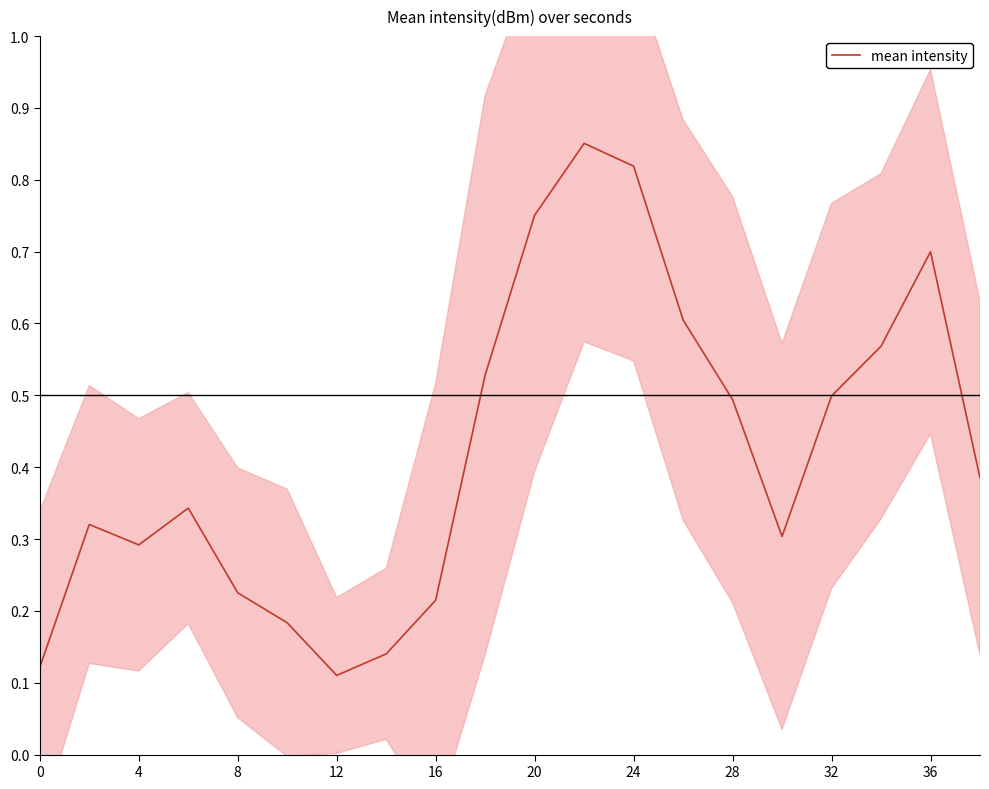

What is the value of the 18th point from the left?

0.6